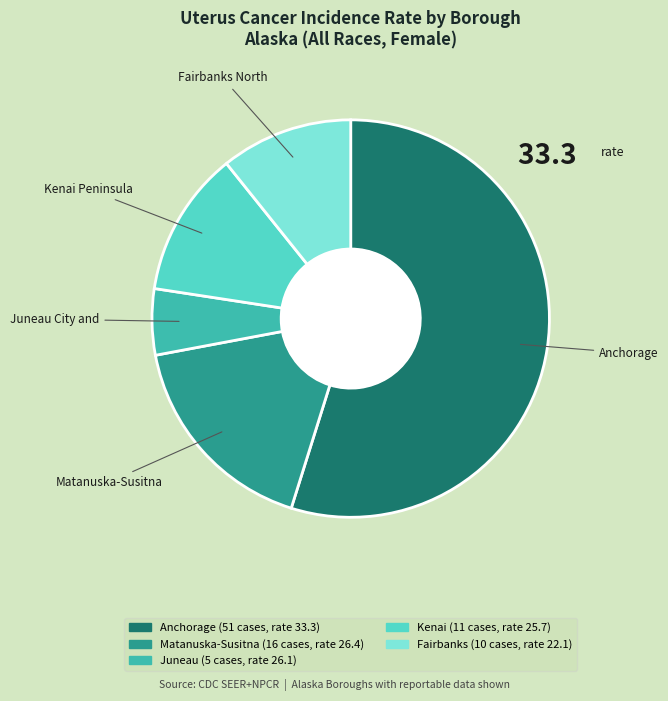

How many segments does this pie chart have?

5